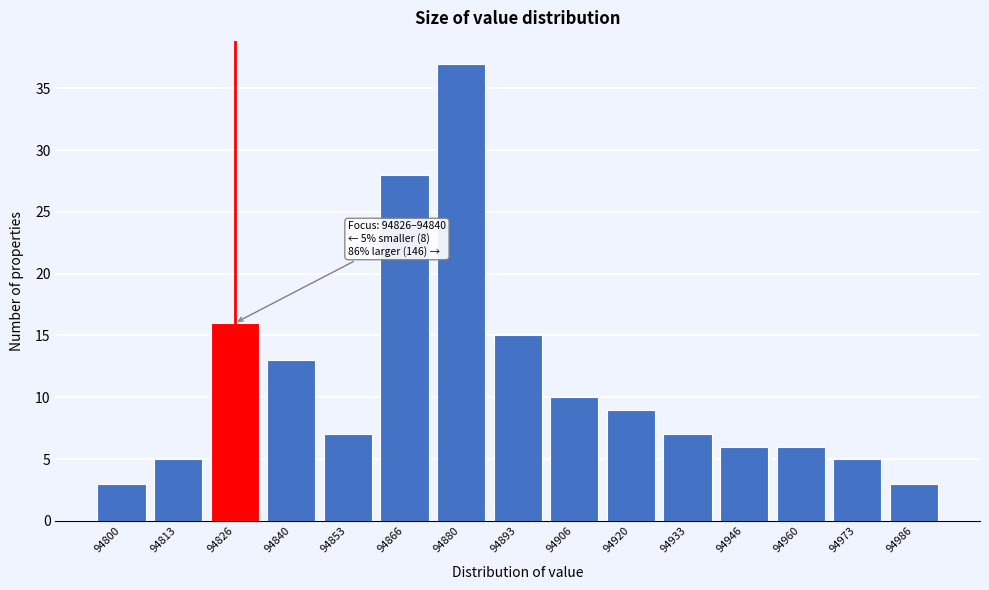

Reading right to left, list all the values displayed in this chart.

3	5	6	6	7	9	10	15	37	28	7	13	16	5	3